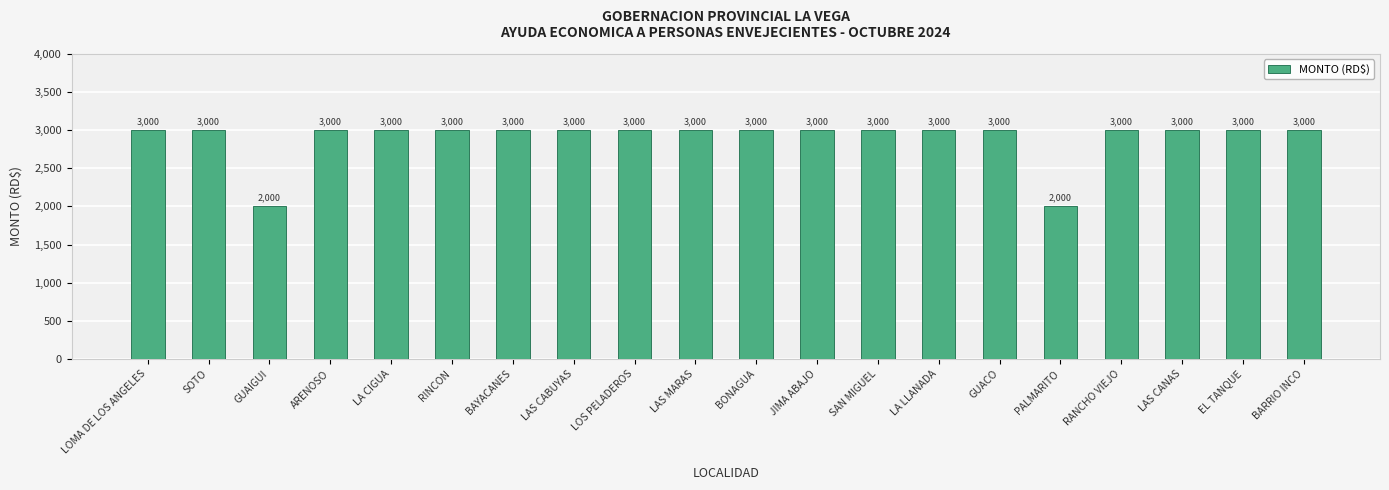

The value at RINCON is 3000. True or false?

True